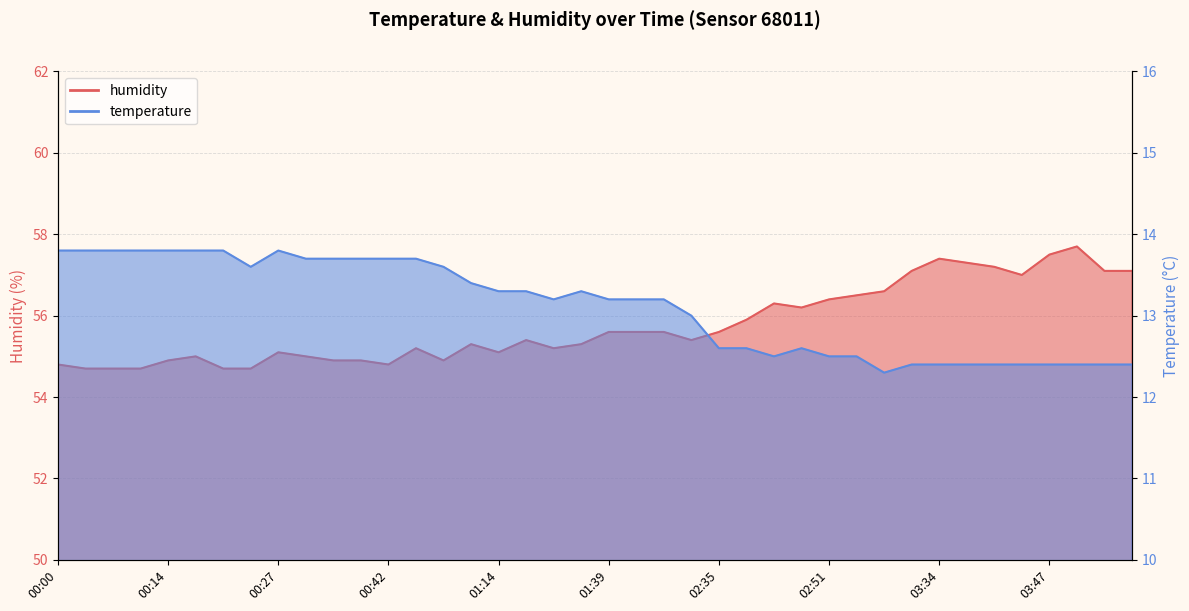

Which category has the lowest value in the temperature series?

03:20